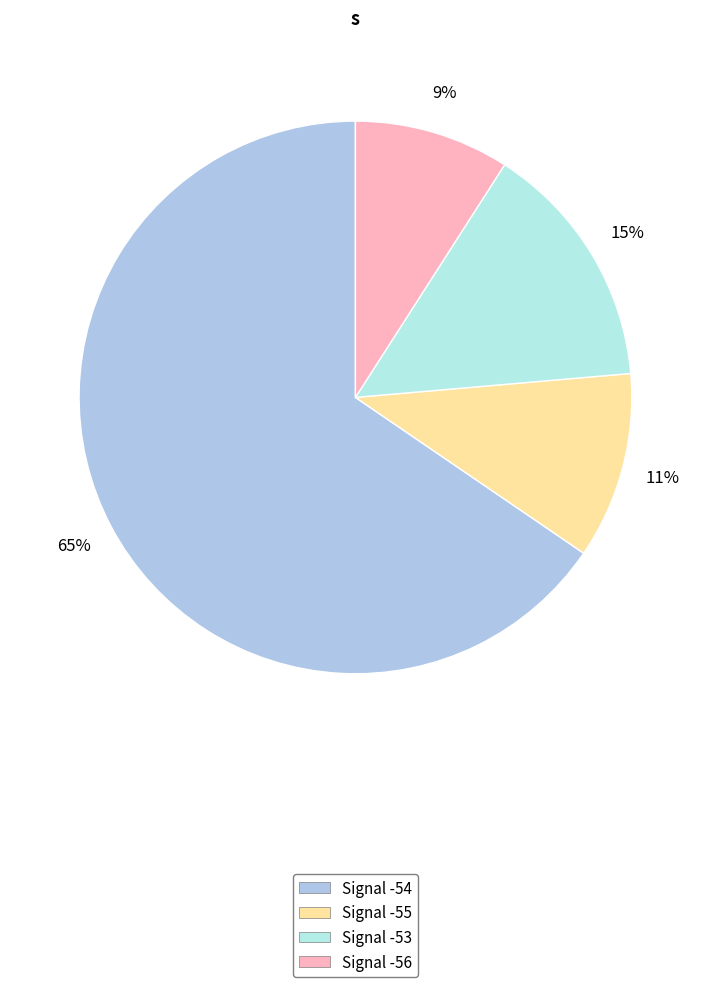

To the nearest percent, what is the combined percentage of Signal -54 and Signal -53?

80%